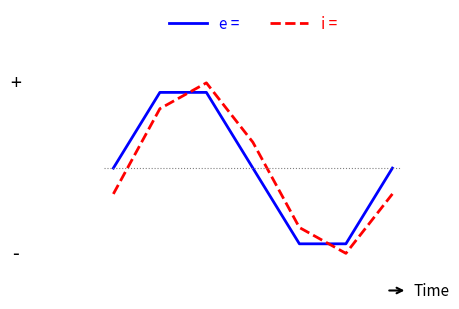

What are all the series names shown in the legend?

e =, i =